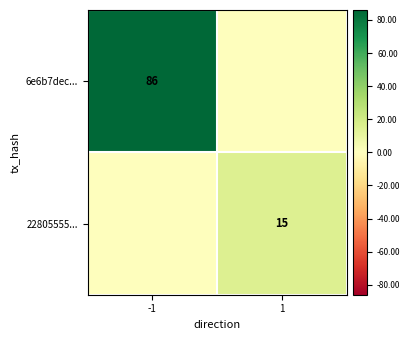

At which label is 22805555... closest to 7?

-1